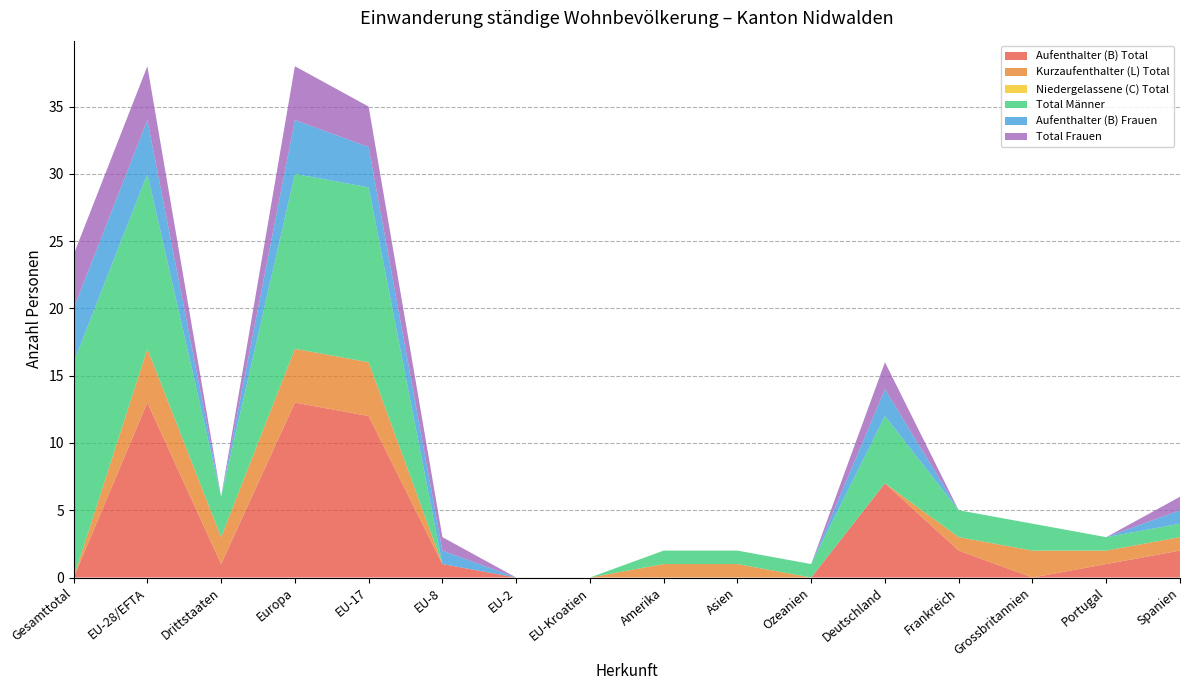

Reading left to right, transcribe all the data shown in this chart.

Aufenthalter (B) Total: 0	13	1	13	12	1	0	0	0	0	0	7	2	0	1	2
Kurzaufenthalter (L) Total: 0	4	2	4	4	0	0	0	1	1	0	0	1	2	1	1
Niedergelassene (C) Total: 0	0	0	0	0	0	0	0	0	0	0	0	0	0	0	0
Total Männer: 16	13	3	13	13	0	0	0	1	1	1	5	2	2	1	1
Aufenthalter (B) Frauen: 4	4	0	4	3	1	0	0	0	0	0	2	0	0	0	1
Total Frauen: 4	4	0	4	3	1	0	0	0	0	0	2	0	0	0	1